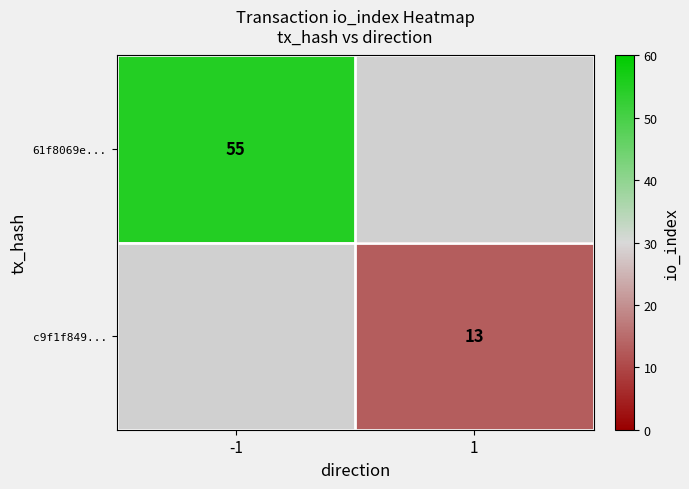

The value of c9f1f849... at 1 is 13. True or false?

True